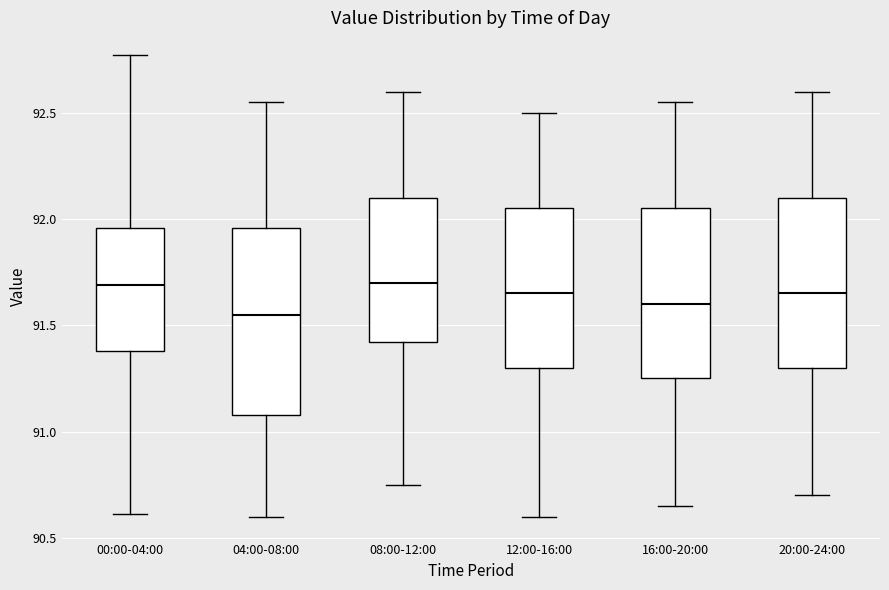

Reading left to right, read every box against the y-axis: the position of its median line, the range the box covers, and the ends of its whiskers. The values are not printed on the chart, so give them approximately, as read against the axis.

00:00-04:00: median 91.70, box 91.40 to 91.95, whiskers 90.60 to 92.75
04:00-08:00: median 91.55, box 91.10 to 91.95, whiskers 90.60 to 92.55
08:00-12:00: median 91.70, box 91.40 to 92.10, whiskers 90.75 to 92.60
12:00-16:00: median 91.65, box 91.30 to 92.05, whiskers 90.60 to 92.50
16:00-20:00: median 91.60, box 91.25 to 92.05, whiskers 90.65 to 92.55
20:00-24:00: median 91.65, box 91.30 to 92.10, whiskers 90.70 to 92.60